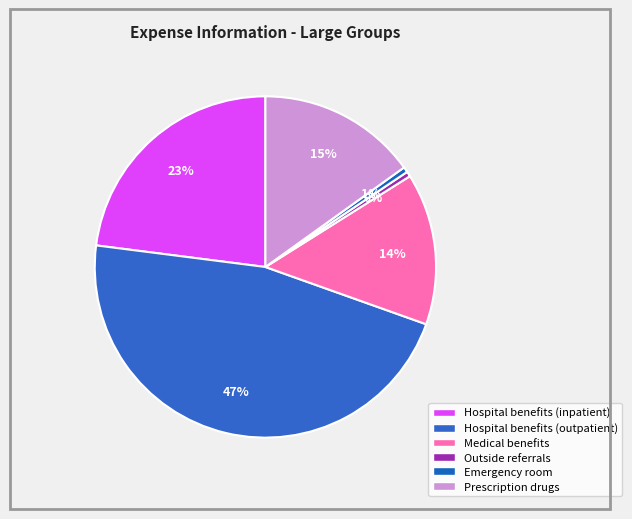

How many slices are in this pie chart?

6